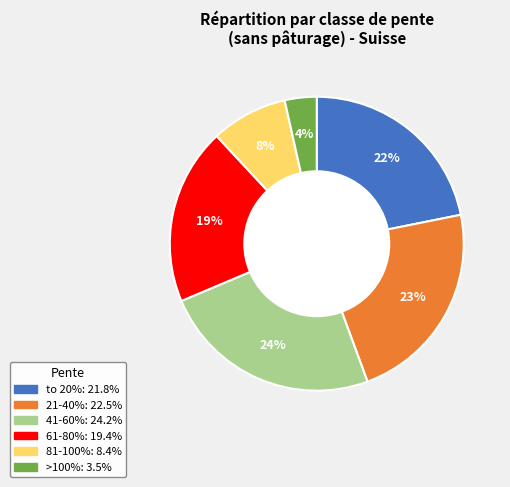

Which category has the smallest portion of the pie?

>100%